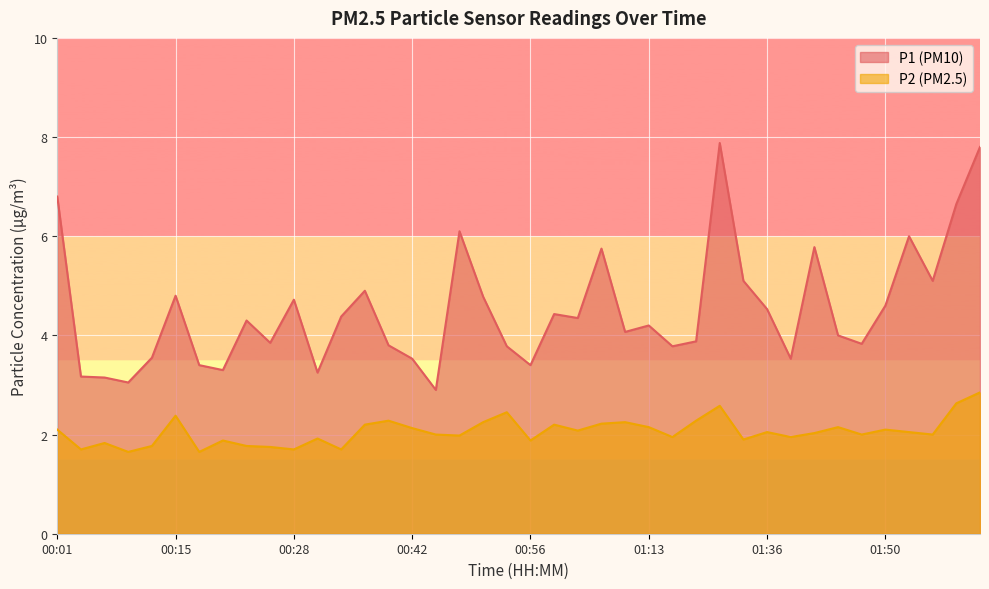

Where is the first local maximum for P2?

00:06